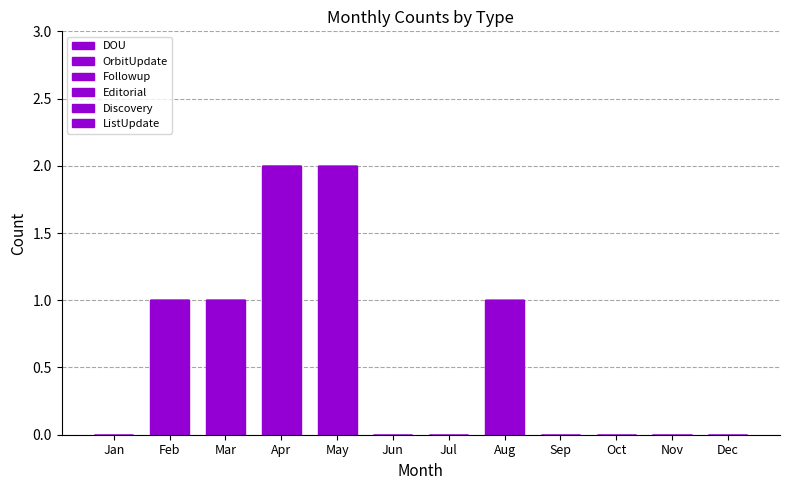

Does the chart contain stacked bars?

Yes